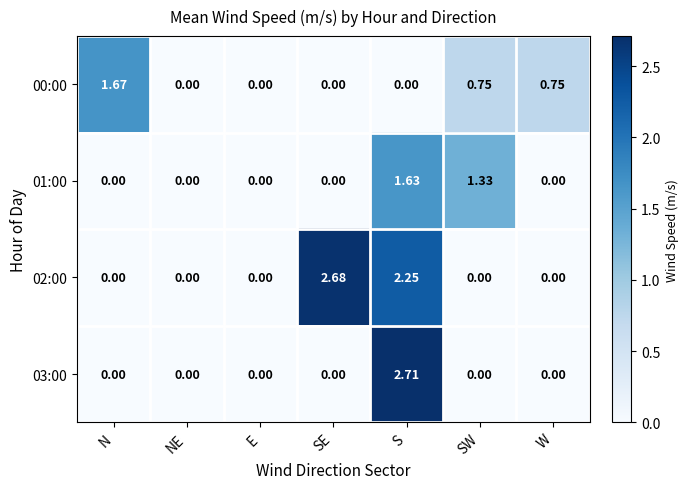

At which label does 03:00 reach its peak?

S